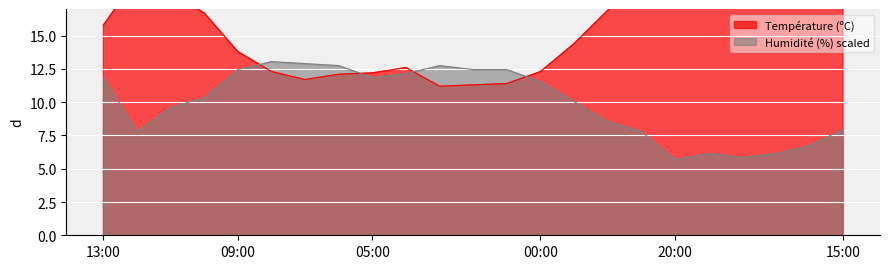

What is the average value of the Température (ºC) series?

16.2